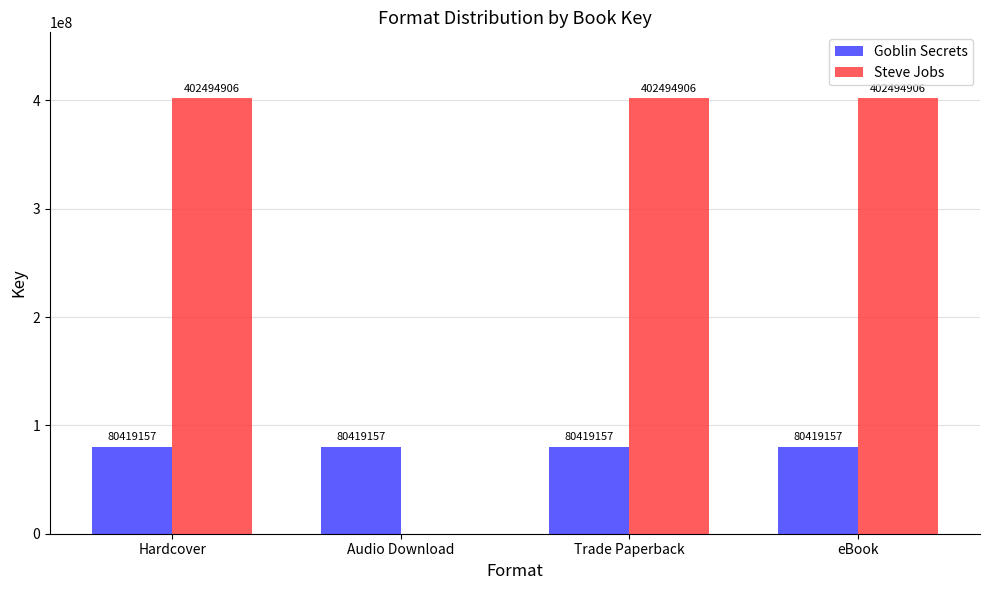

Reading left to right, list all the values displayed in this chart.

Goblin Secrets: Hardcover=80419157	Audio Download=80419157	Trade Paperback=80419157	eBook=80419157
Steve Jobs: Hardcover=402494906	Audio Download=0	Trade Paperback=402494906	eBook=402494906